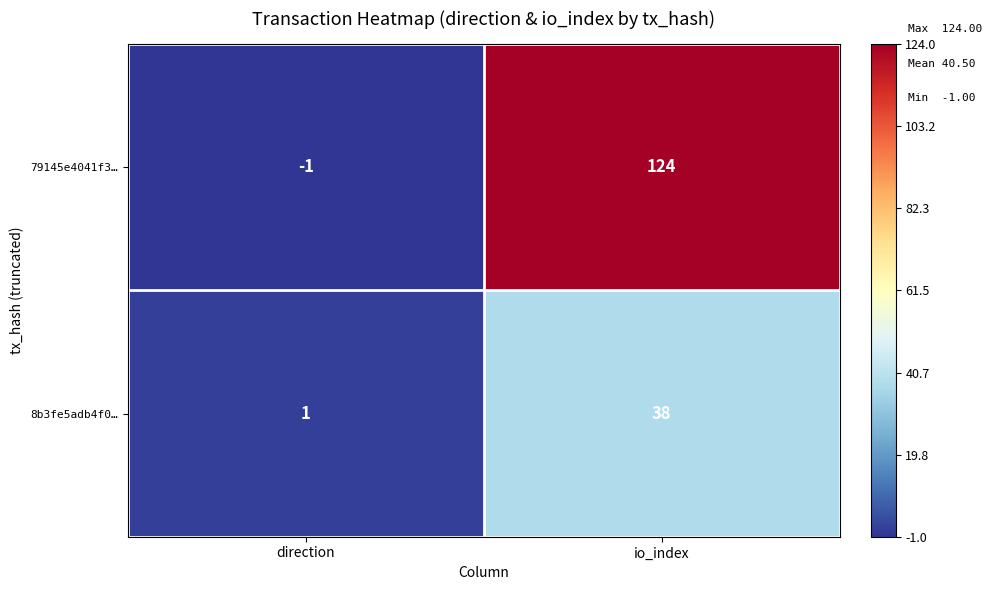

At direction, list the series in order from largest to smallest.

8b3fe5adb4f0…, 79145e4041f3…